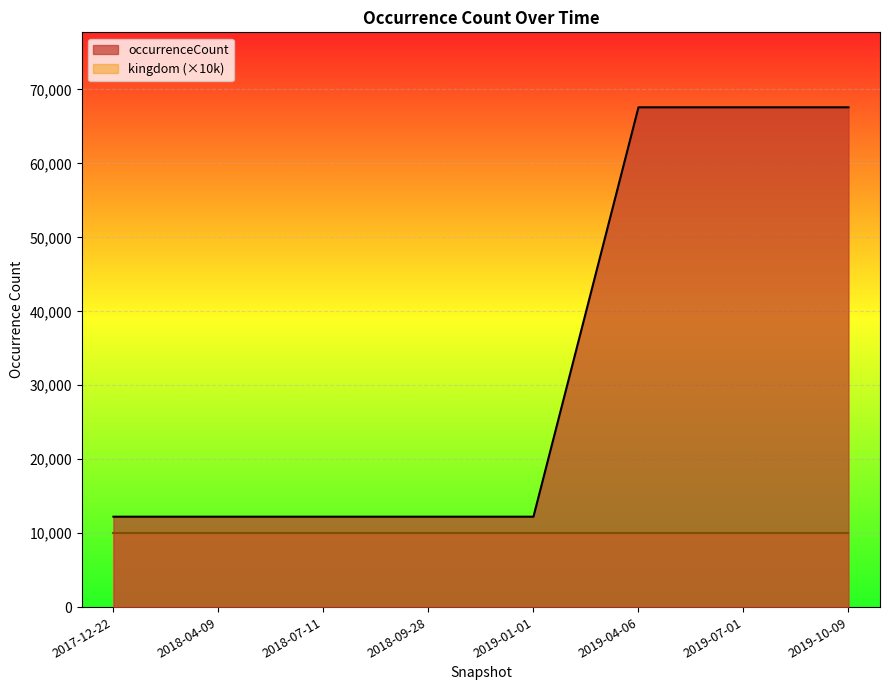

Which label corresponds to the largest value in the chart?

2019-04-06